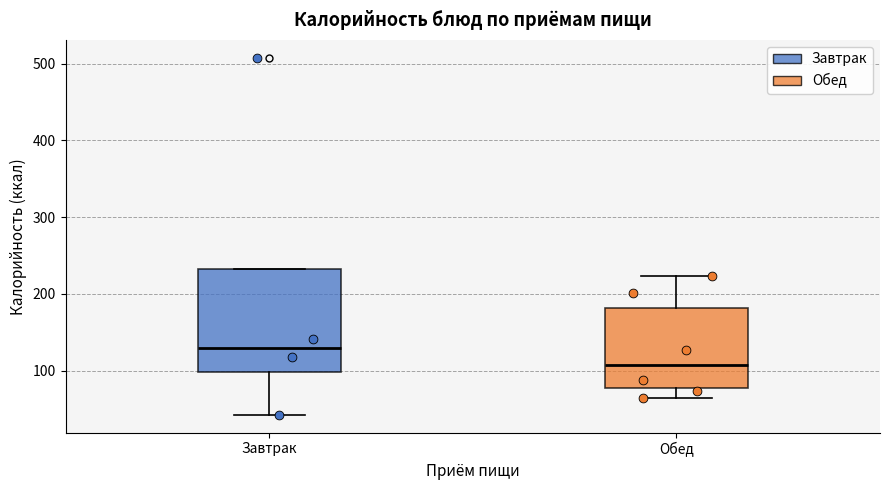

Reading left to right, read every box against the y-axis: the position of its median line, the range the box covers, and the ends of its whiskers. The values are not printed on the chart, so give them approximately, as read against the axis.

Завтрак: median 130, box 100 to 230, whiskers 40 to 230
Обед: median 110, box 80 to 180, whiskers 60 to 220